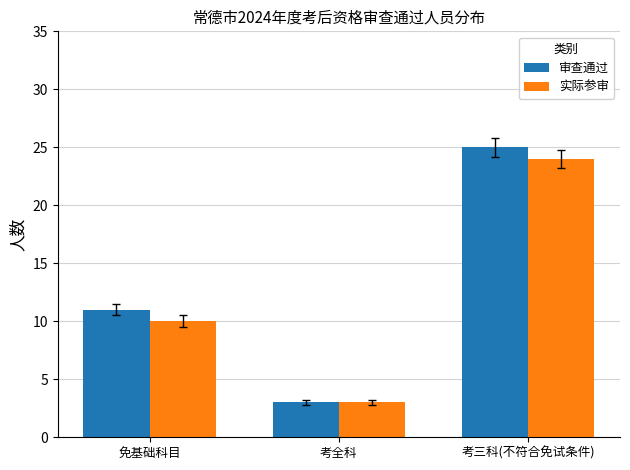

What is the difference between the maximum and minimum values in the 实际参审 series?

21